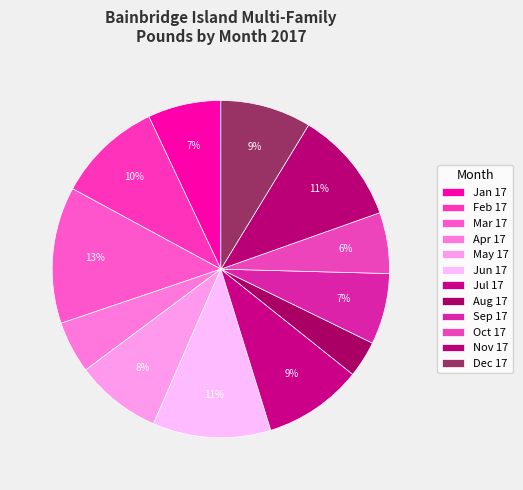

Which has a higher value, Feb 17 or May 17?

Feb 17